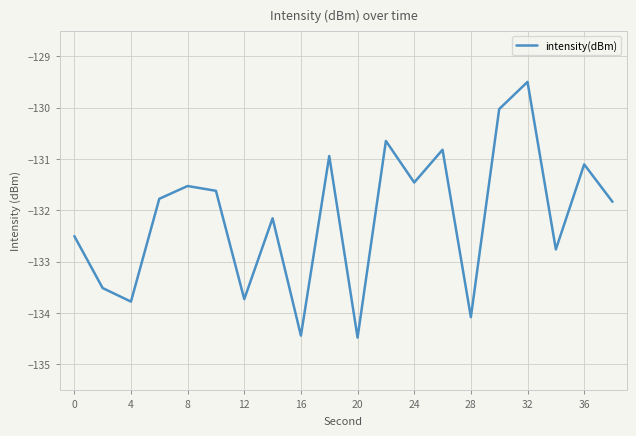

What is the maximum value shown in the chart?

-129.5